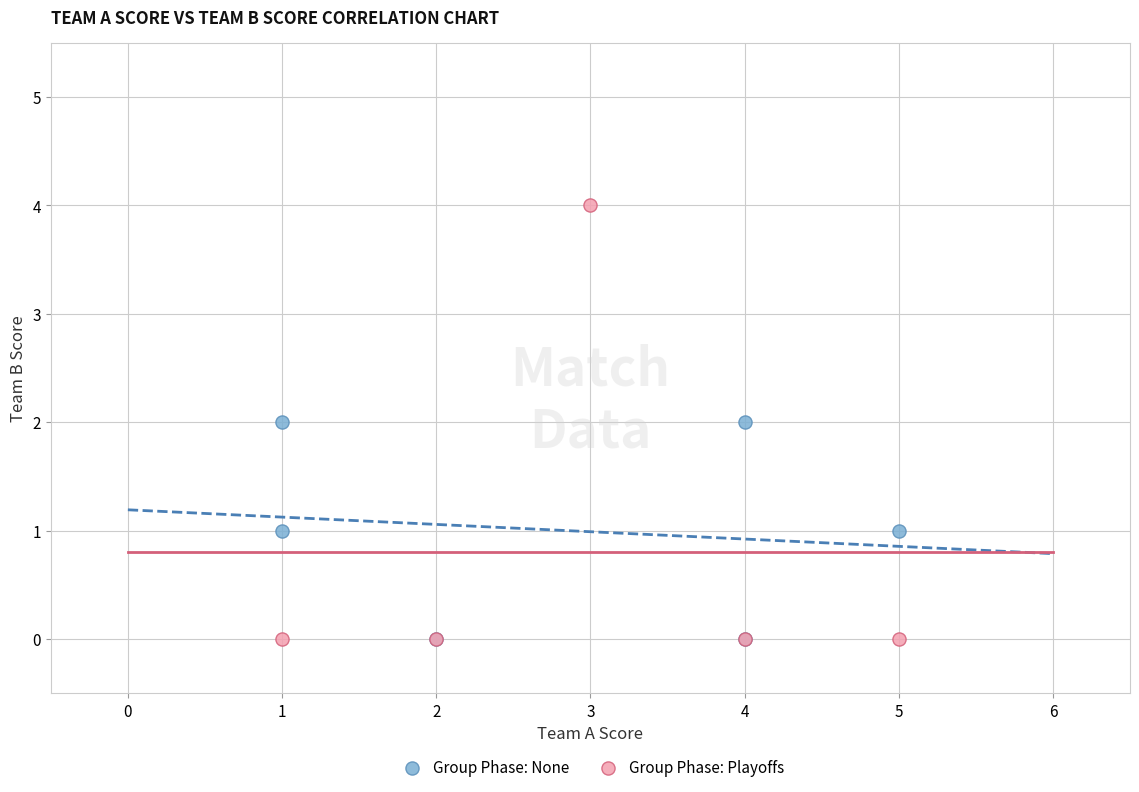

Which series contains the highest Y value?

Group Phase: Playoffs